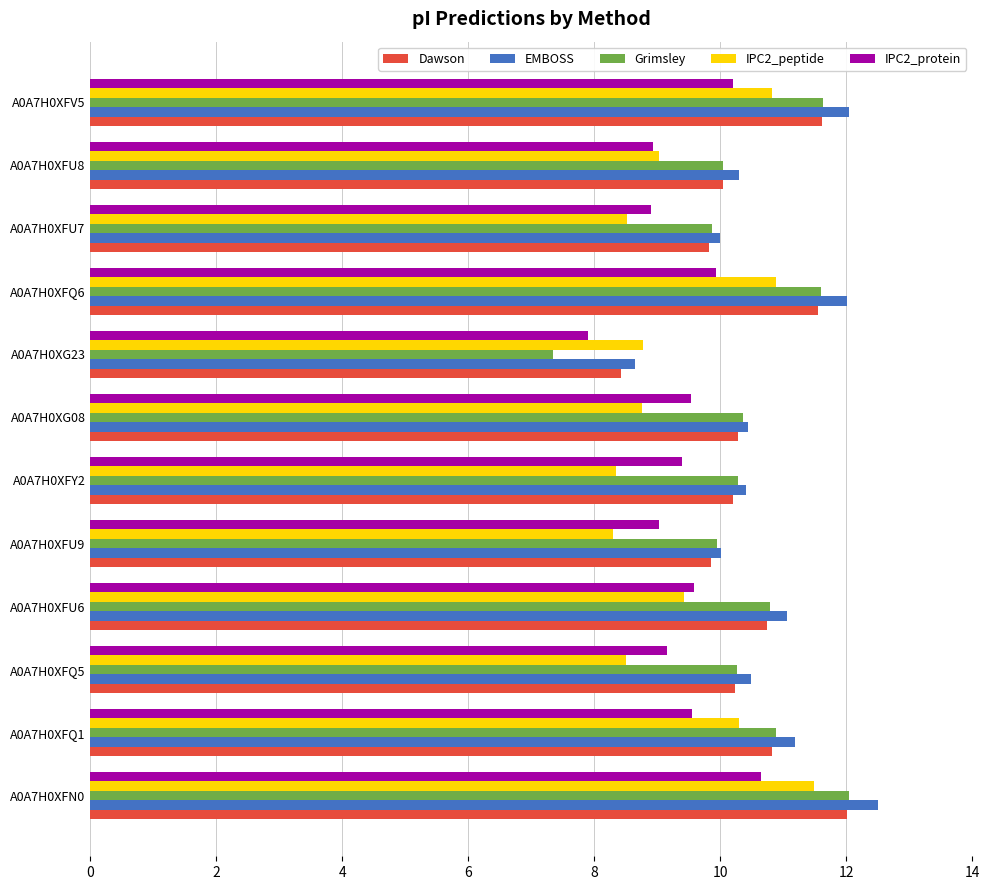

What is the spread (max minus min) of values at A0A7H0XFU9?

1.7